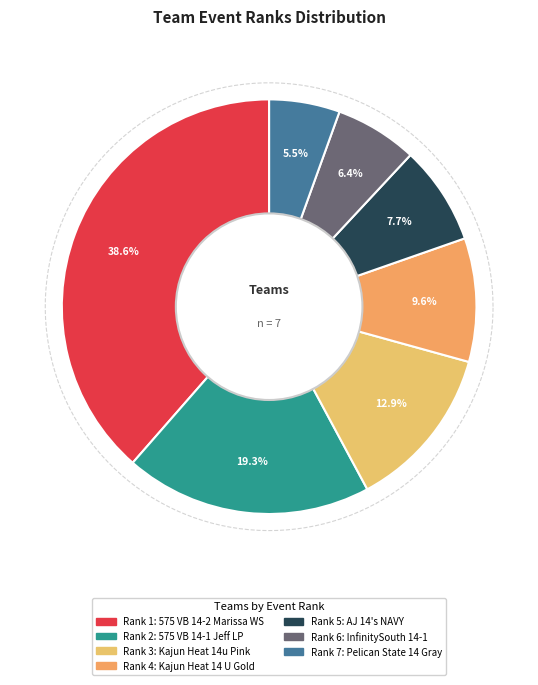

Is there any slice that represents more than half of the pie?

No